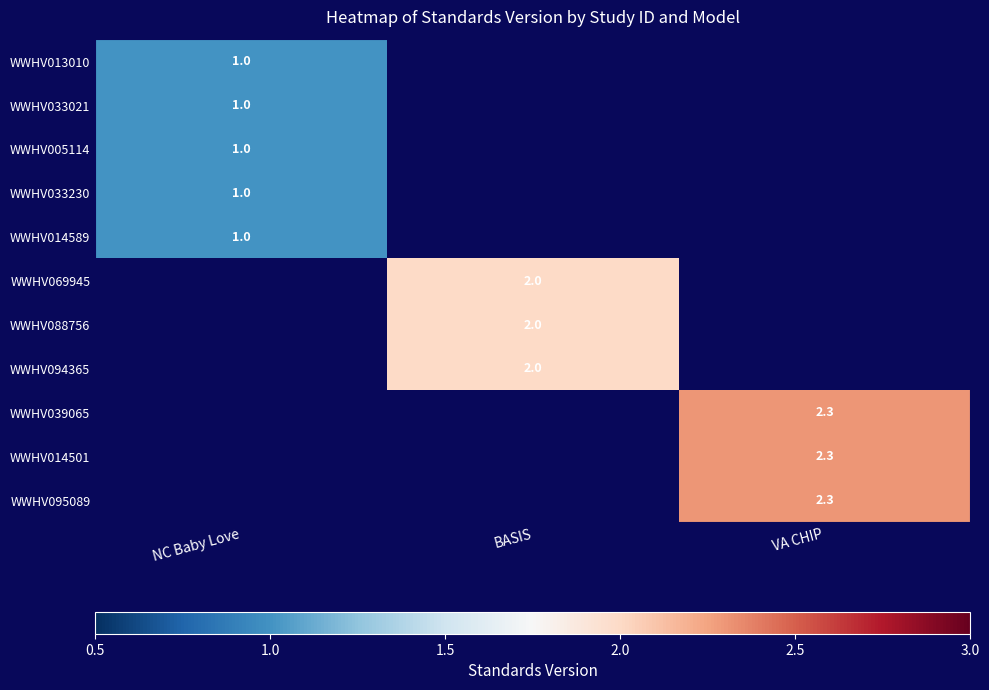

What is the minimum value shown in the chart?

1.0